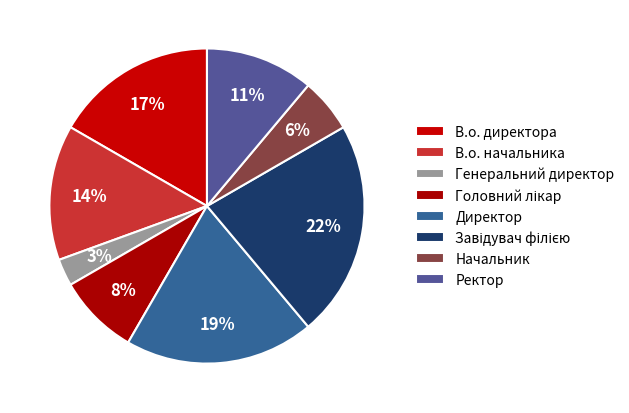

Which slice is the largest?

Завідувач філією